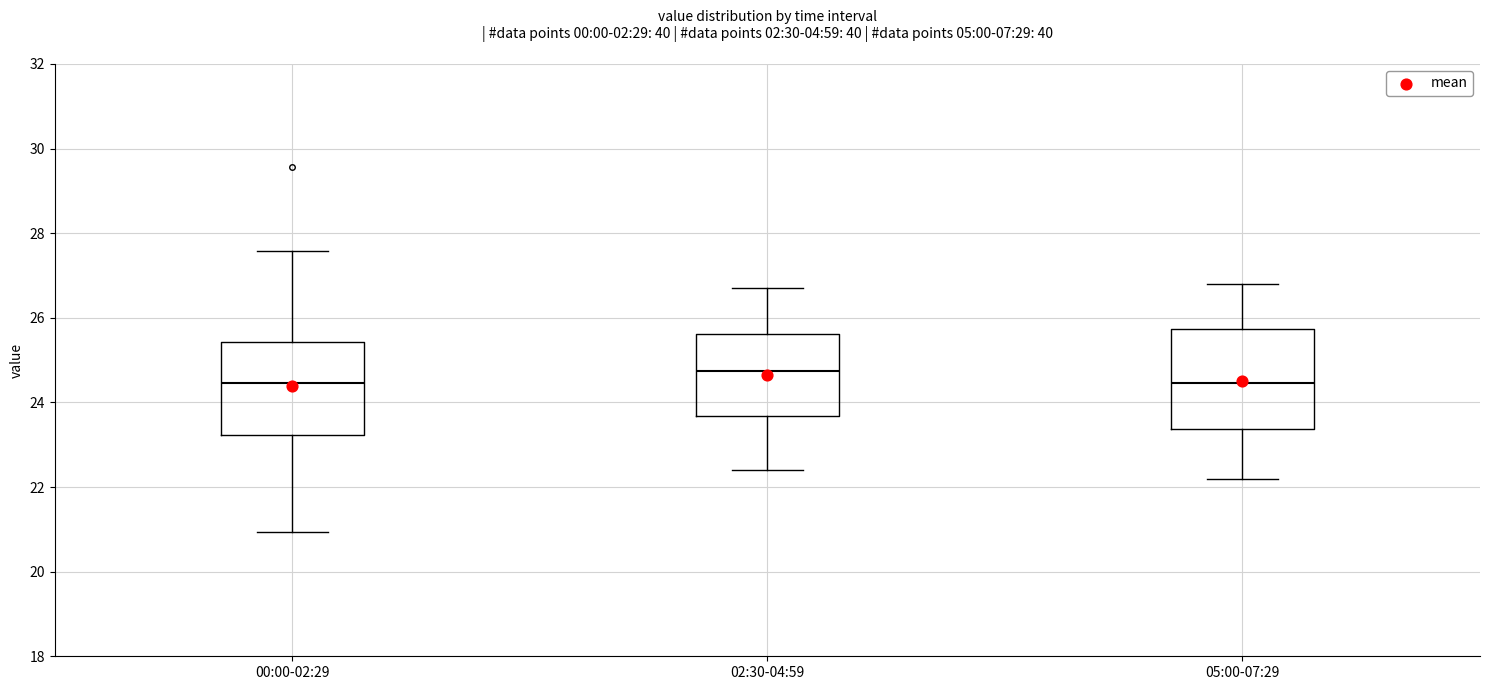

Reading left to right, transcribe this box plot: for each box, give where its median line is, the range the box spans, and where its two whiskers end, as read against the y-axis. The values are not printed on the chart, so give them approximately, as read against the axis.

00:00-02:29: median 24.4, box 23.2 to 25.4, whiskers 21.0 to 27.6
02:30-04:59: median 24.8, box 23.6 to 25.6, whiskers 22.4 to 26.8
05:00-07:29: median 24.4, box 23.4 to 25.8, whiskers 22.2 to 26.8